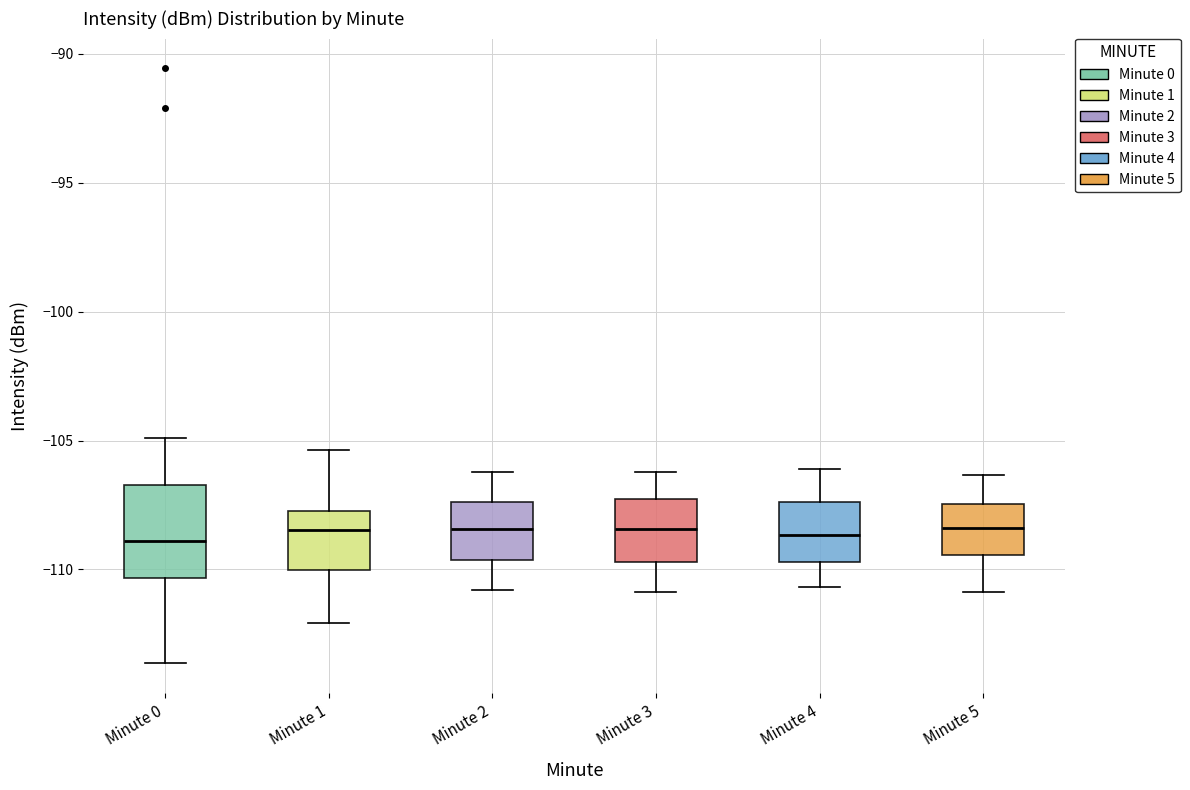

Reading left to right, transcribe this box plot: for each box, give where its median line is, the range the box spans, and where its two whiskers end, as read against the y-axis. The values are not printed on the chart, so give them approximately, as read against the axis.

Minute 0: median -109.0, box -110.5 to -106.5, whiskers -113.5 to -105.0
Minute 1: median -108.5, box -110.0 to -107.5, whiskers -112.0 to -105.5
Minute 2: median -108.5, box -109.5 to -107.5, whiskers -111.0 to -106.0
Minute 3: median -108.5, box -109.5 to -107.5, whiskers -111.0 to -106.0
Minute 4: median -108.5, box -109.5 to -107.5, whiskers -110.5 to -106.0
Minute 5: median -108.5, box -109.5 to -107.5, whiskers -111.0 to -106.5